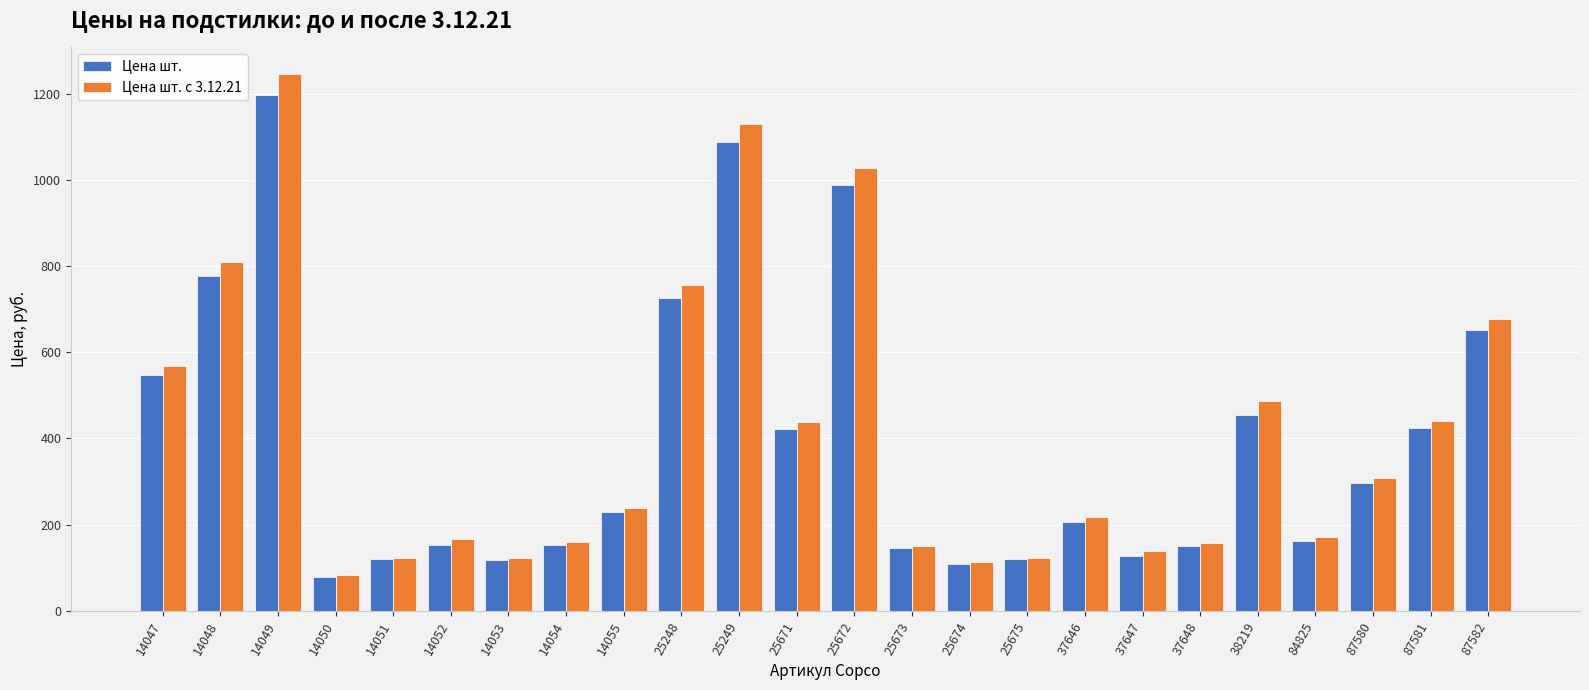

What is the difference between the Цена шт. с 3.12.21 values at 38219 and 37646?

269.5